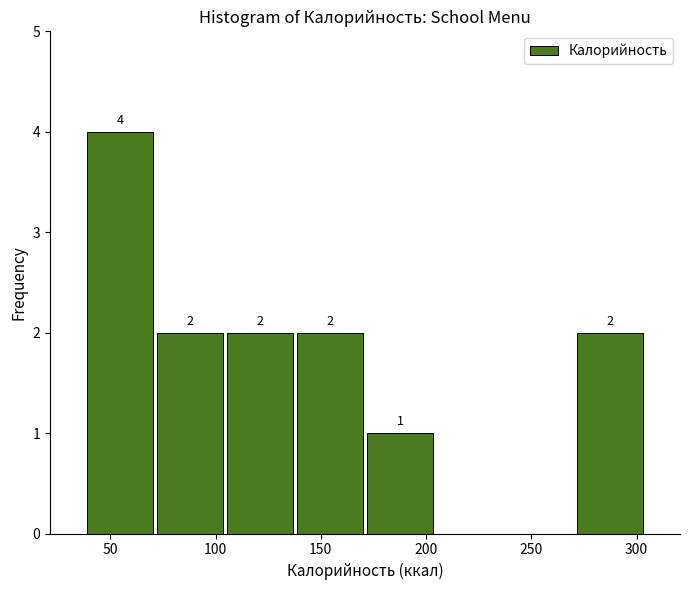

Which range on the x-axis has the tallest bar?

40 to 70